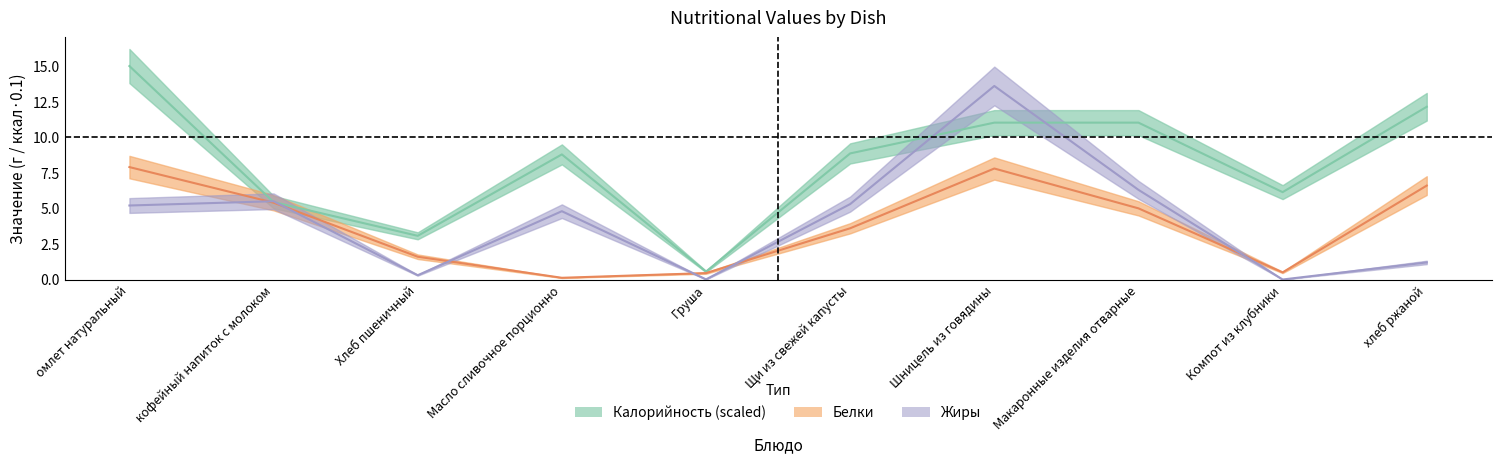

At how many categories does at least one series exceed 4?

8